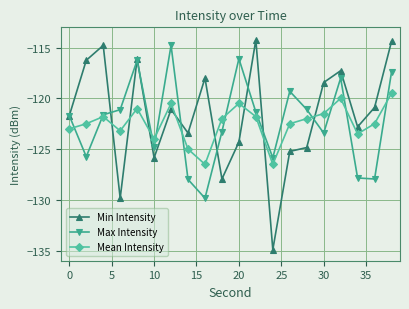

What is the value of the Mean Intensity point at the 7th from the left?

-120.5